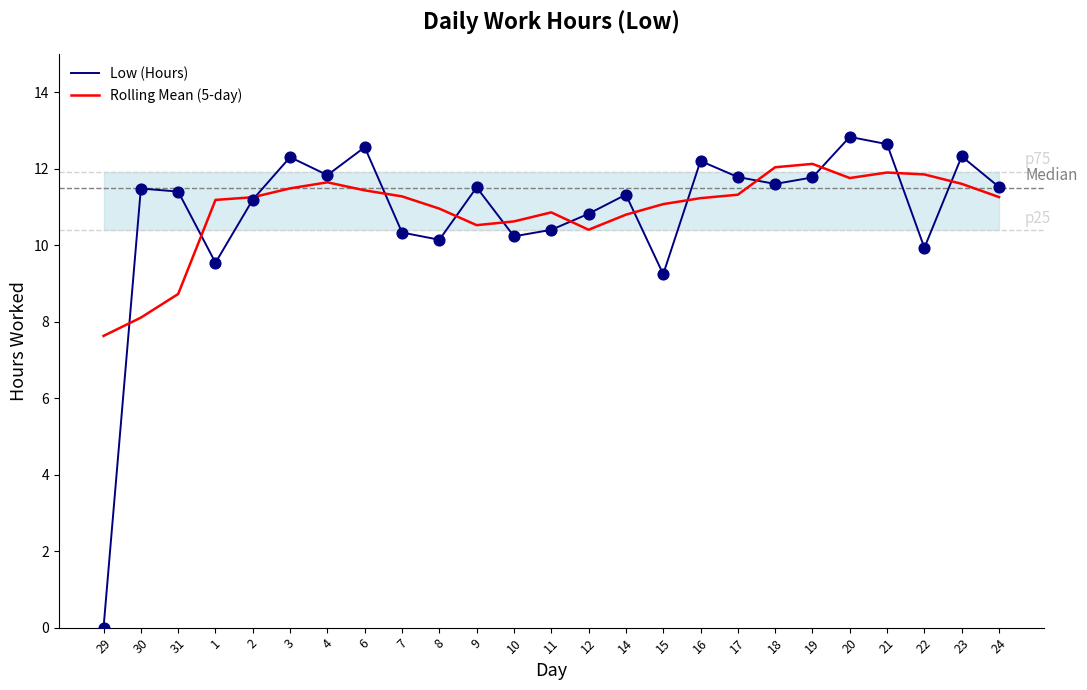

What are all the series names shown in the legend?

Low (Hours), Rolling Mean (5-day)